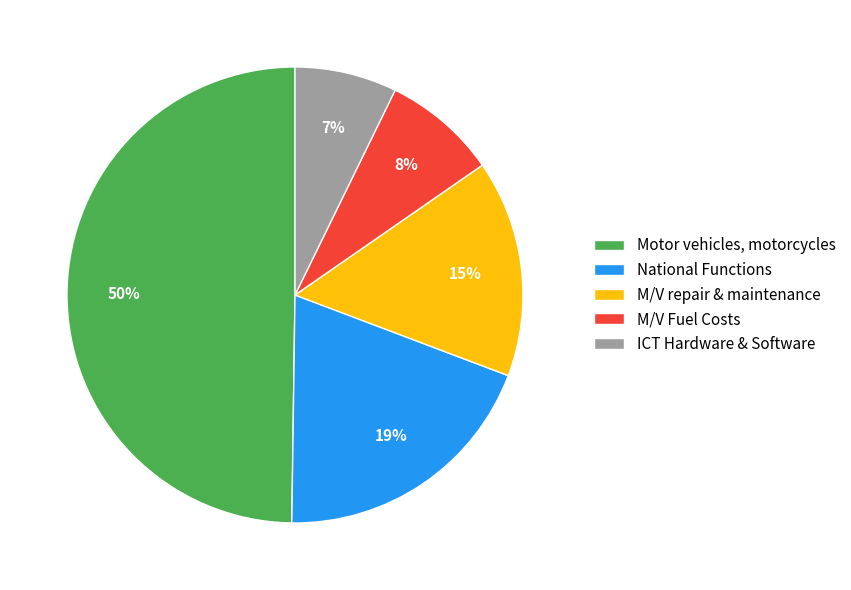

How many slices are in this pie chart?

5